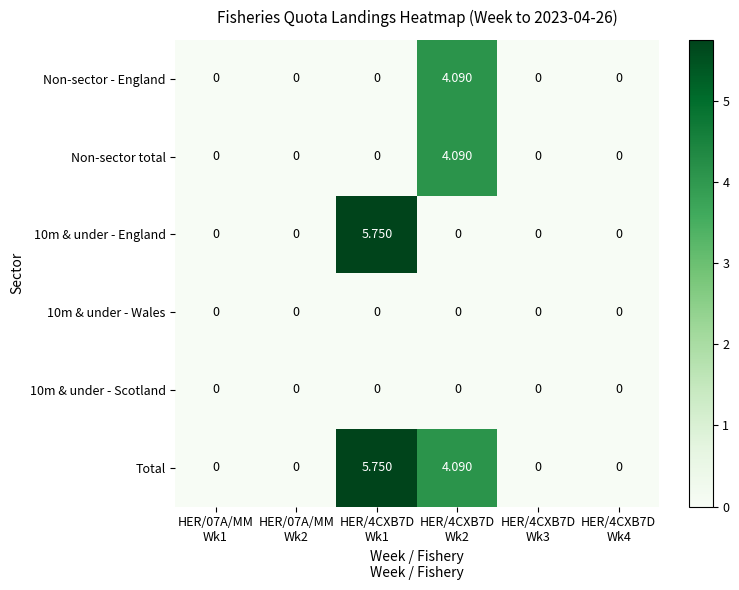

Which series changed the most between HER/07A/MM Wk1 and HER/4CXB7D Wk1?

10m & under - England